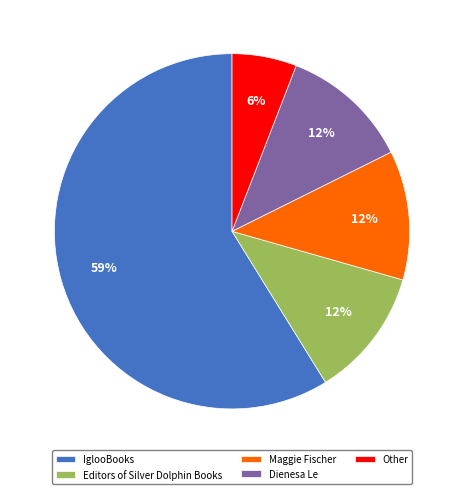

To the nearest percent, what is the combined percentage of Editors of Silver Dolphin Books and Dienesa Le?

24%